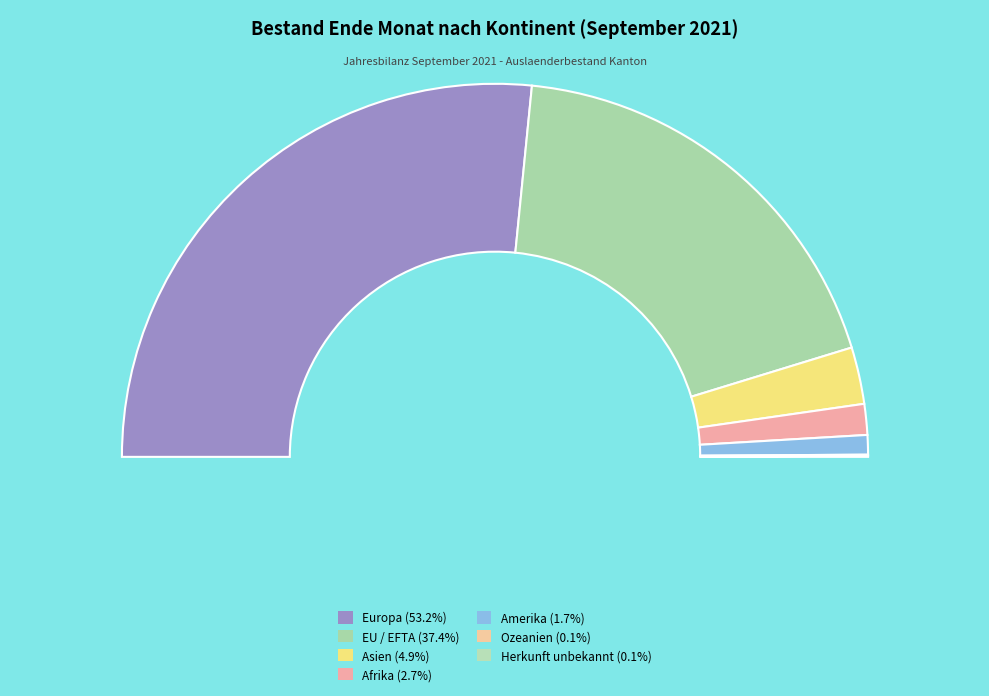

To the nearest percent, what is the difference between the largest and smallest slice percentages?

53%